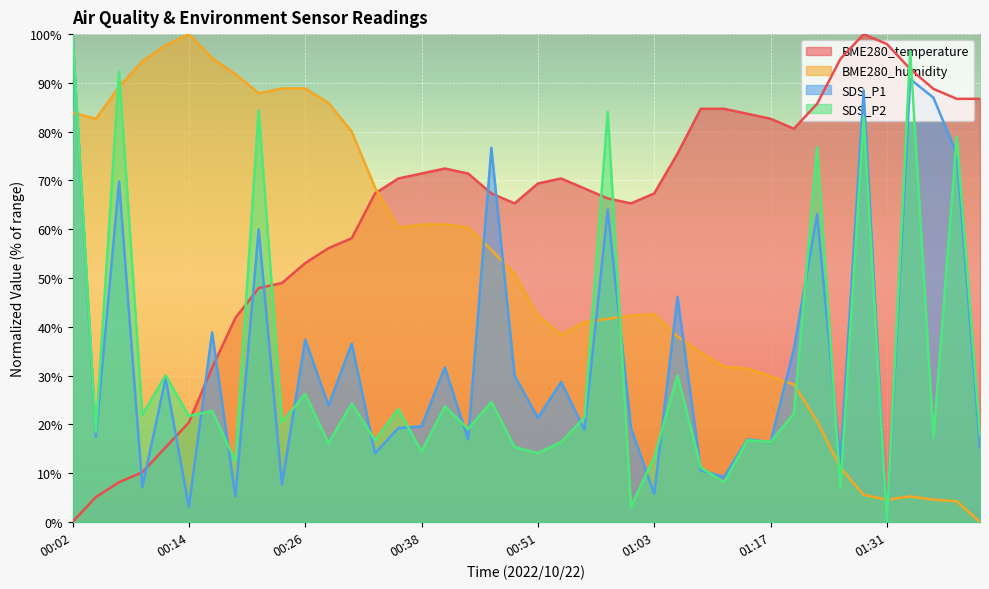

Which category has the highest value across all series?

01:29